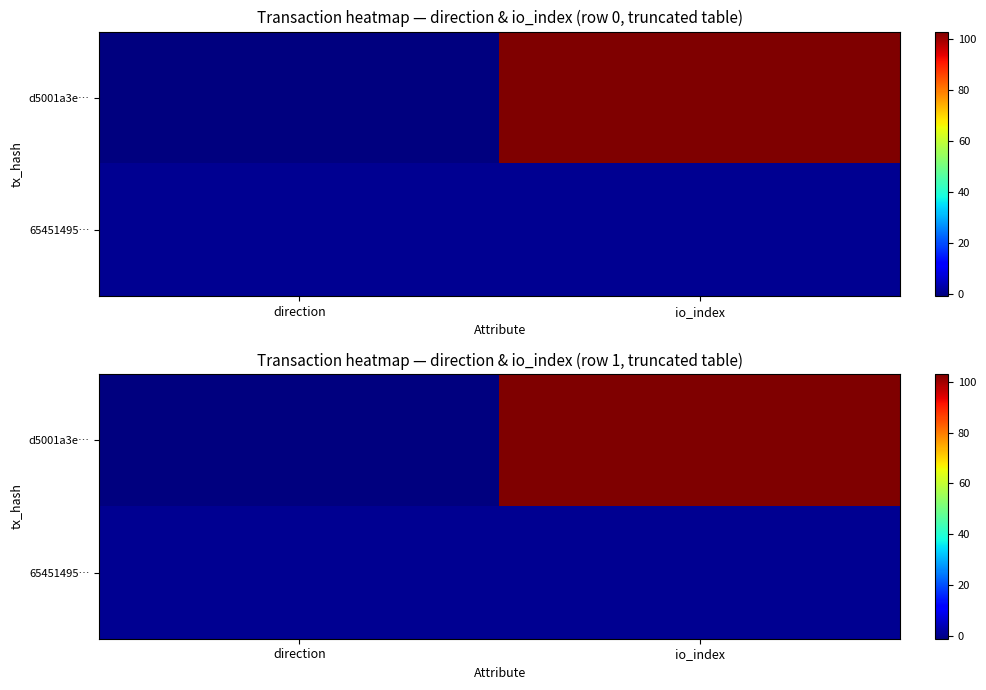

Which has a higher value, direction or io_index?

io_index